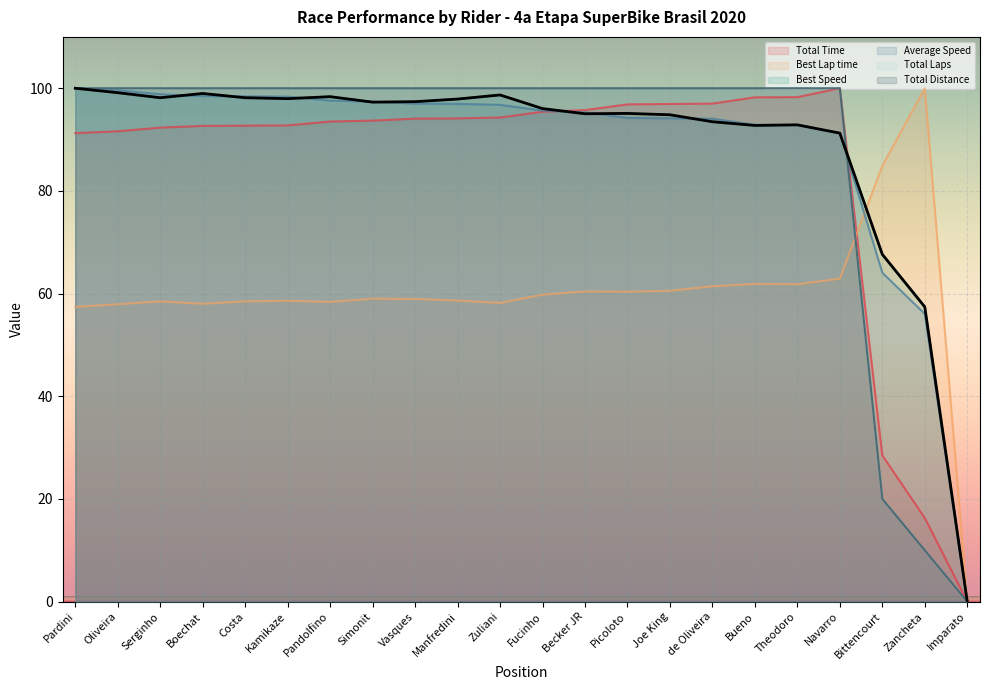

Where is the first local maximum for Total Time?

Navarro